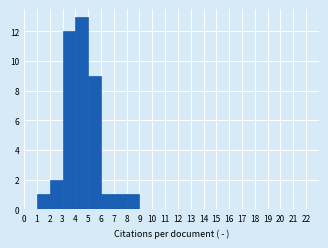

Reading left to right, list every bar in this chart as the range it spans on the x-axis followed by its height. The values are not printed on the chart, so give them approximately, as read against the axis.

0 to 1: 0
1 to 2: 1
2 to 3: 2
3 to 4: 12
4 to 5: 13
5 to 6: 9
6 to 7: 1
7 to 8: 1
8 to 9: 1
9 to 10: 0
10 to 11: 0
11 to 12: 0
12 to 13: 0
13 to 14: 0
14 to 15: 0
15 to 16: 0
16 to 17: 0
17 to 18: 0
18 to 19: 0
19 to 20: 0
20 to 21: 0
21 to 22: 0
22 to 23: 0